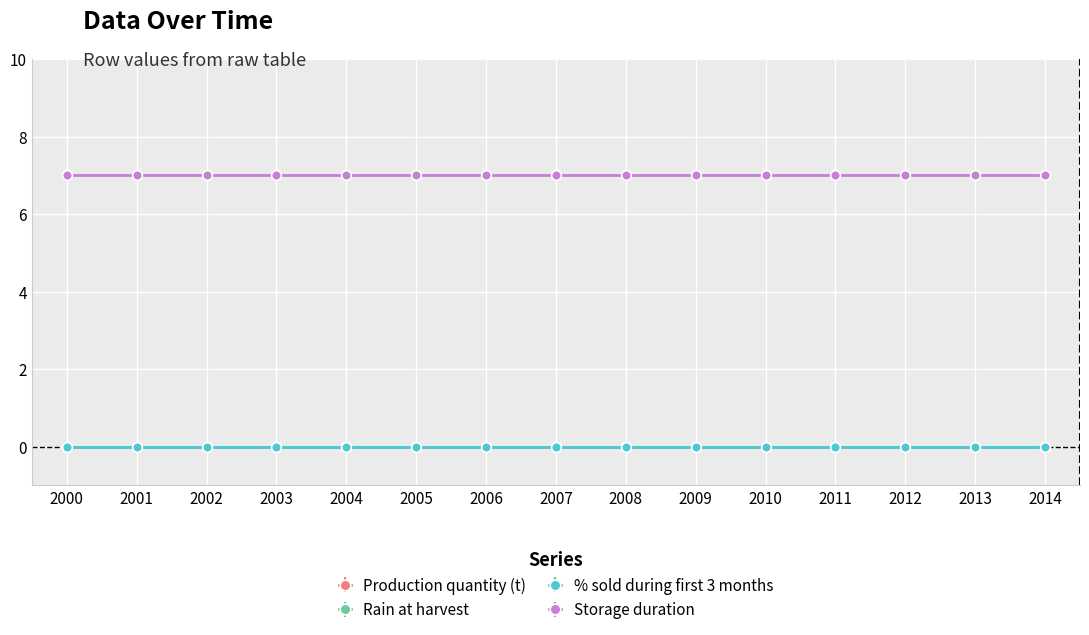

True or false: Storage duration and % sold during first 3 months intersect in this chart.

False